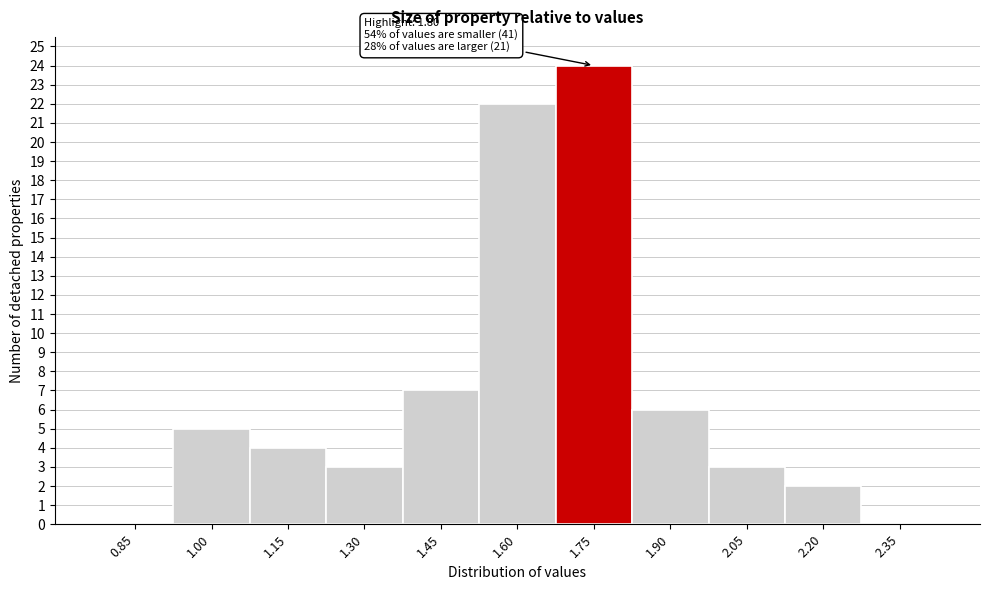

Reading left to right, what are all the values shown in this chart?

0.85=0	1.00=5	1.15=4	1.30=3	1.45=7	1.60=22	1.75=24	1.90=6	2.05=3	2.20=2	2.35=0